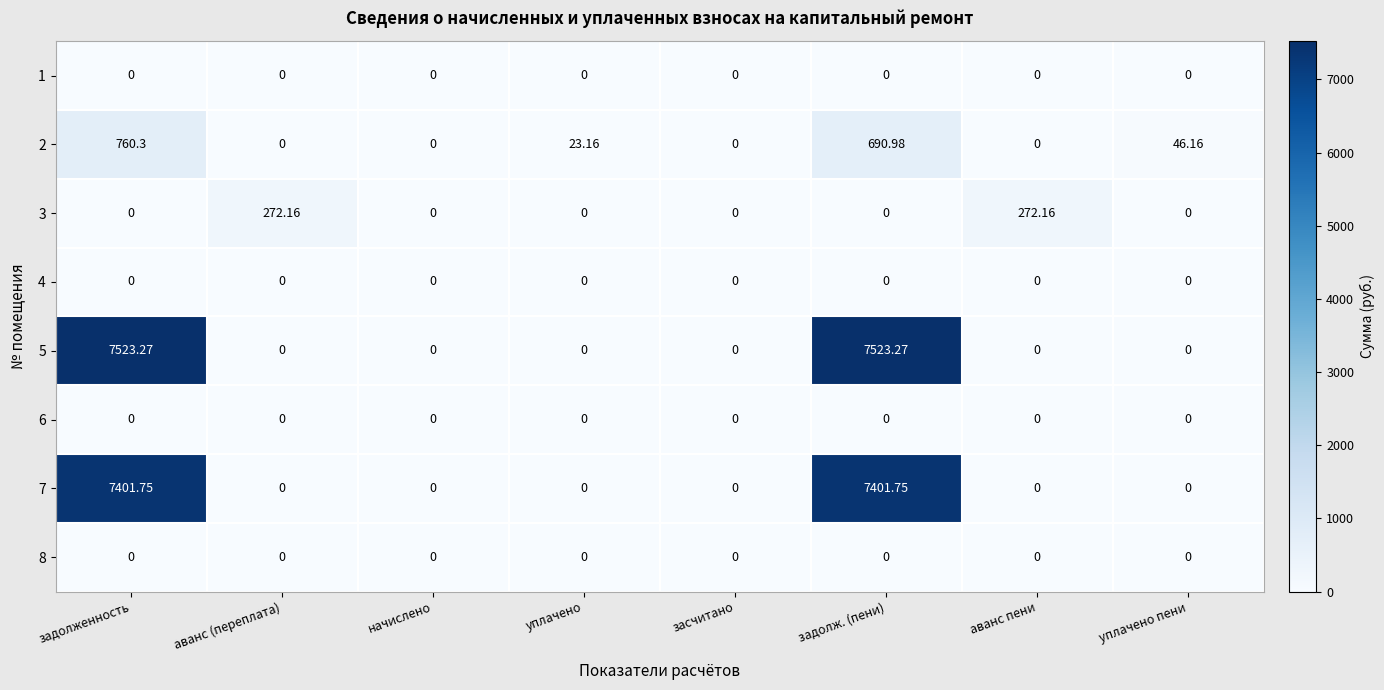

Between аванс (переплата) and уплачено, which series saw the biggest shift?

3